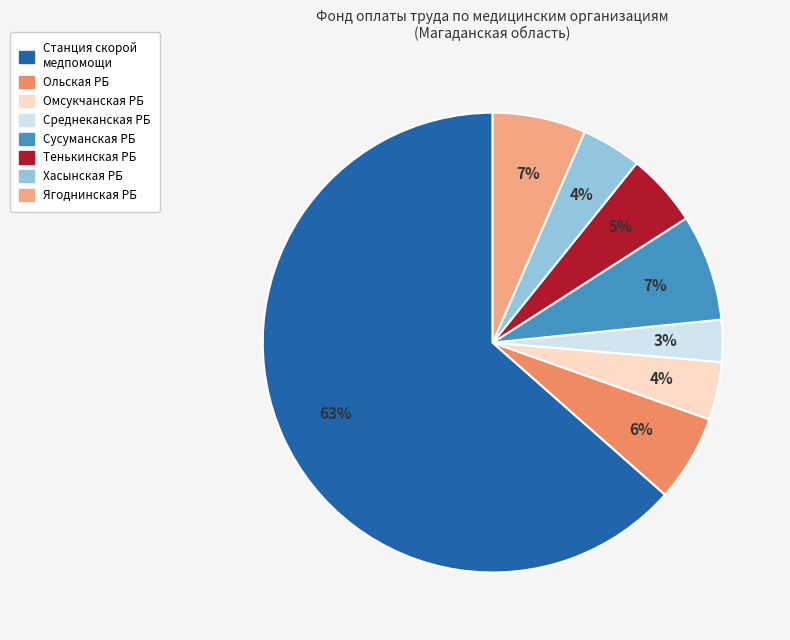

Is there a majority slice in this chart?

Yes